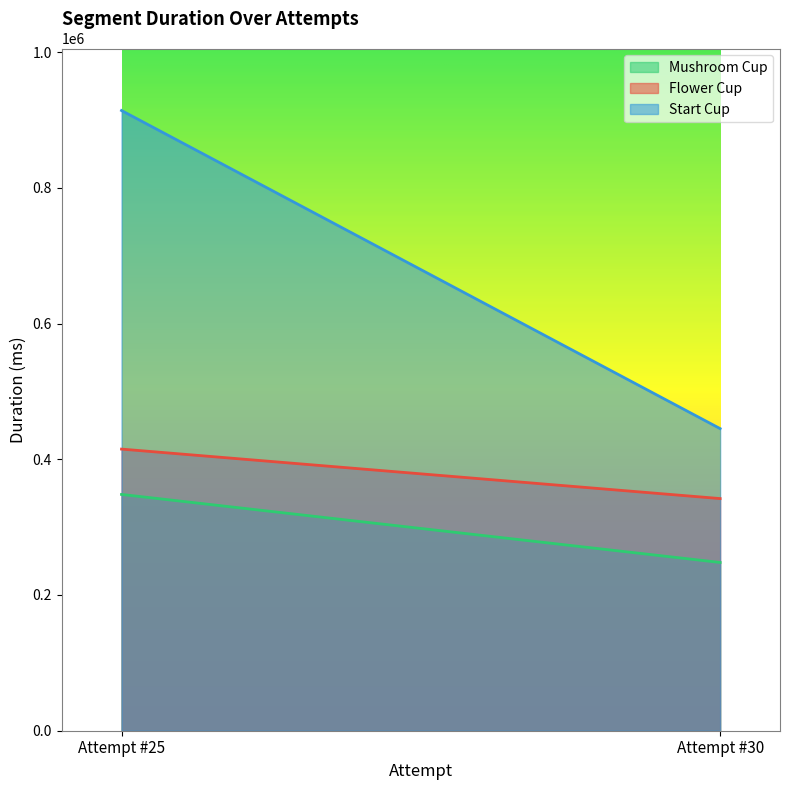

What are all the series names shown in the legend?

Mushroom Cup, Flower Cup, Start Cup